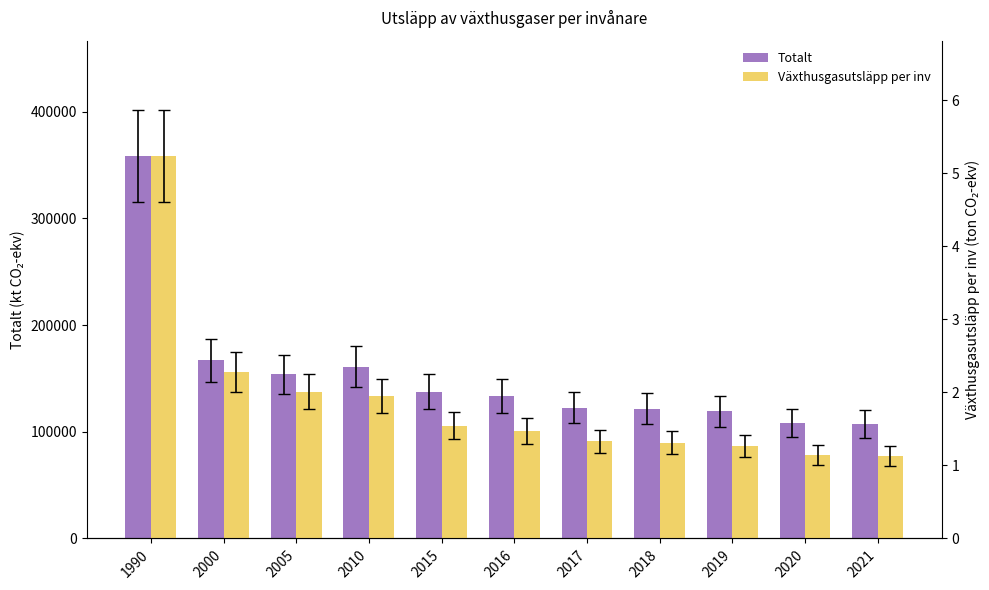

List the series in order of their overall mean, highest first.

Totalt, Växthusgasutsläpp per inv